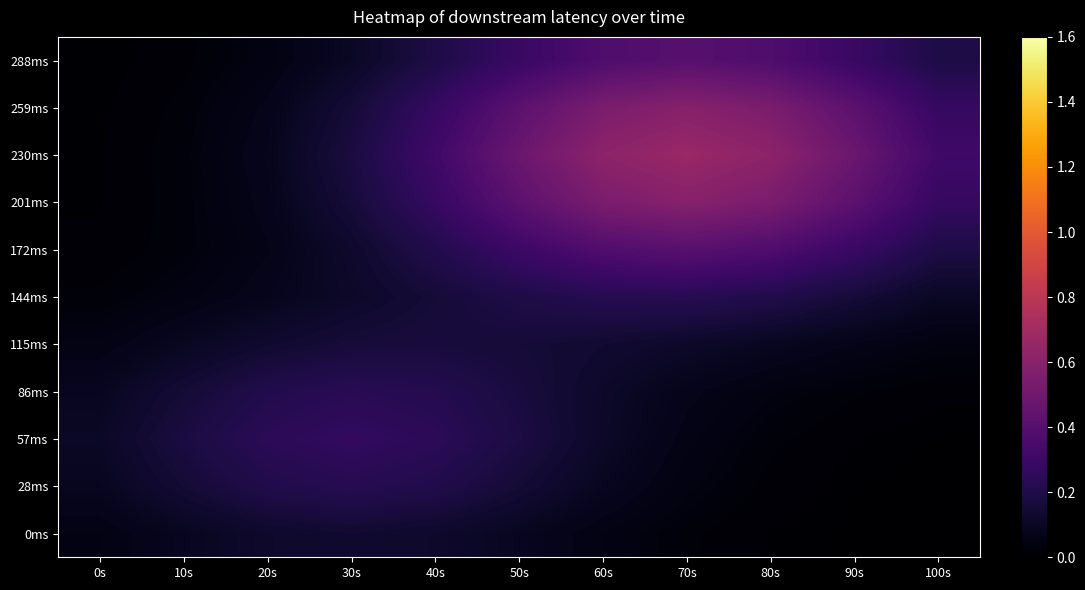

What is the maximum value shown in the chart?

0.7